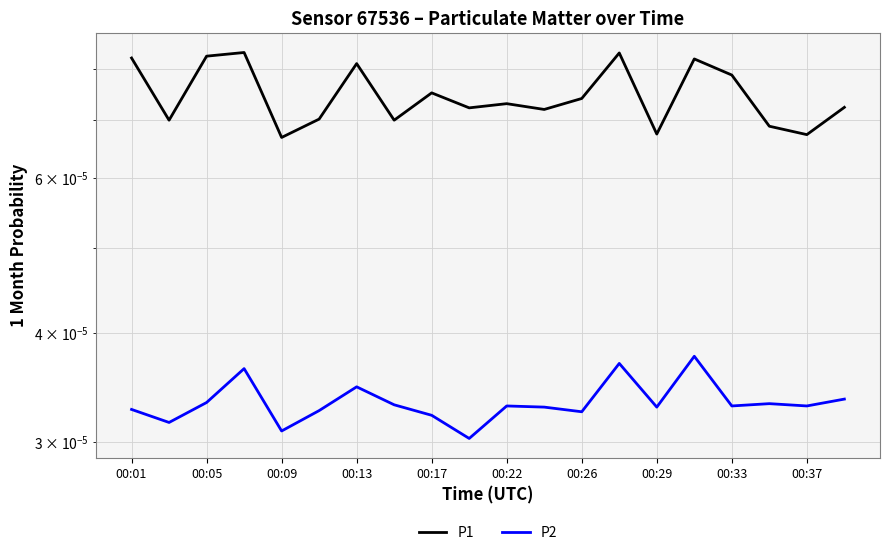

List the series in order of their overall mean, lowest first.

P2, P1